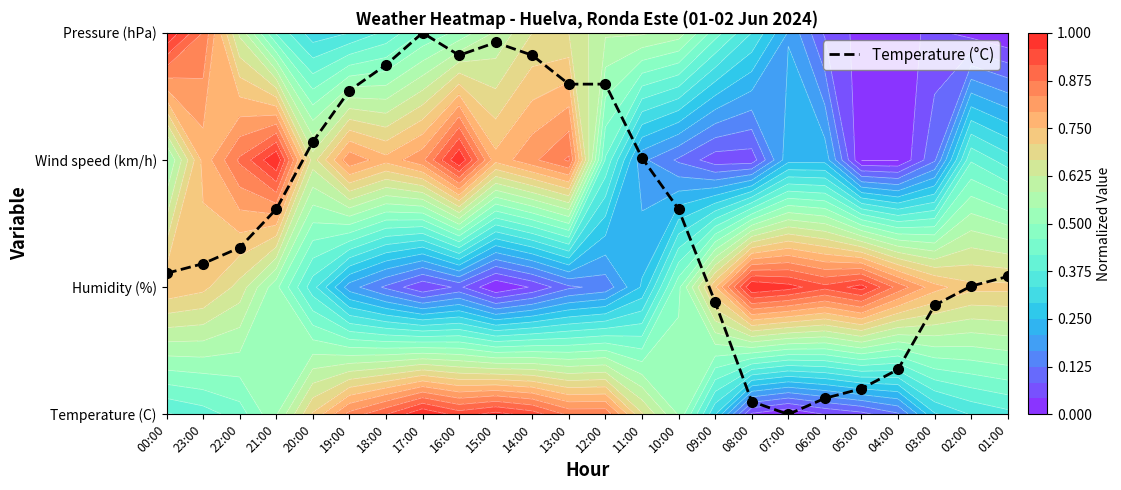

True or false: the data shows 1.6 at 10:00.

True